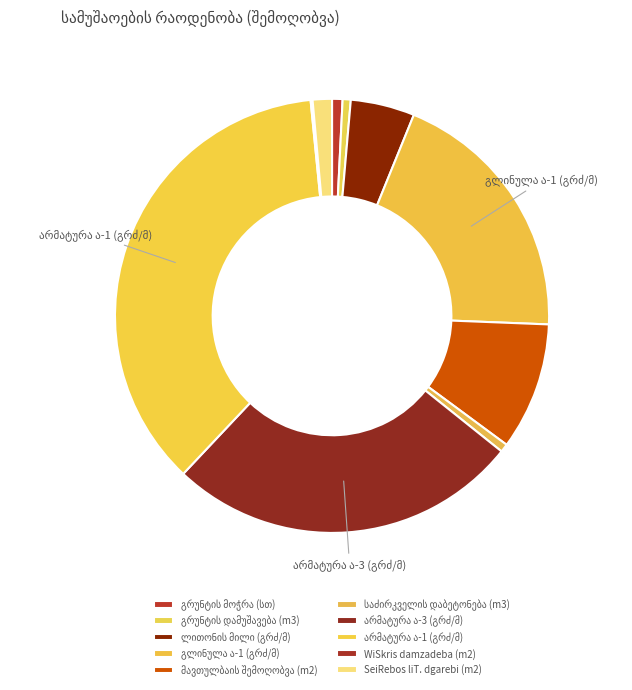

Is there a majority slice in this chart?

No